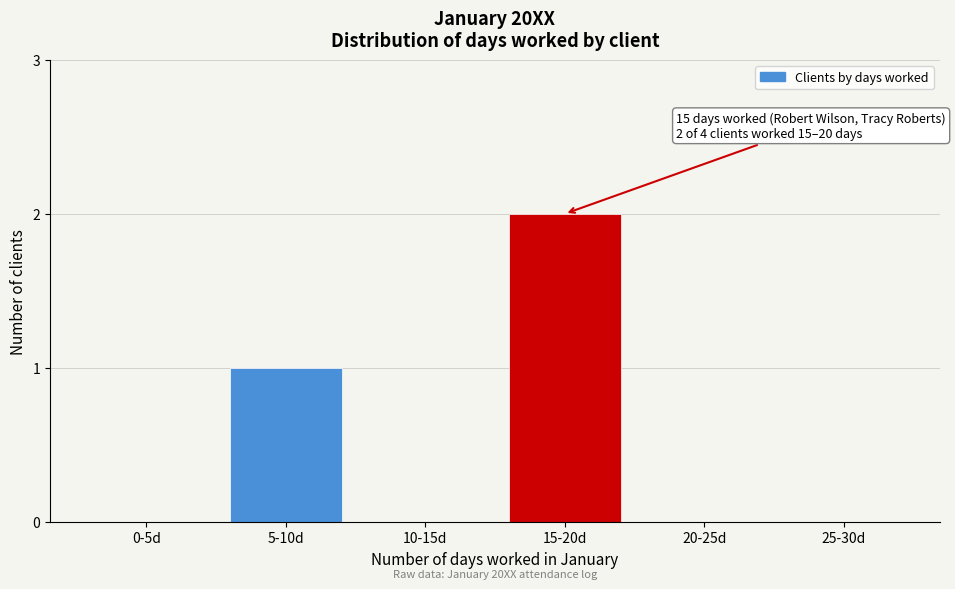

Reading left to right, what are all the values shown in this chart?

0-5d=0	5-10d=1	10-15d=0	15-20d=2	20-25d=0	25-30d=0